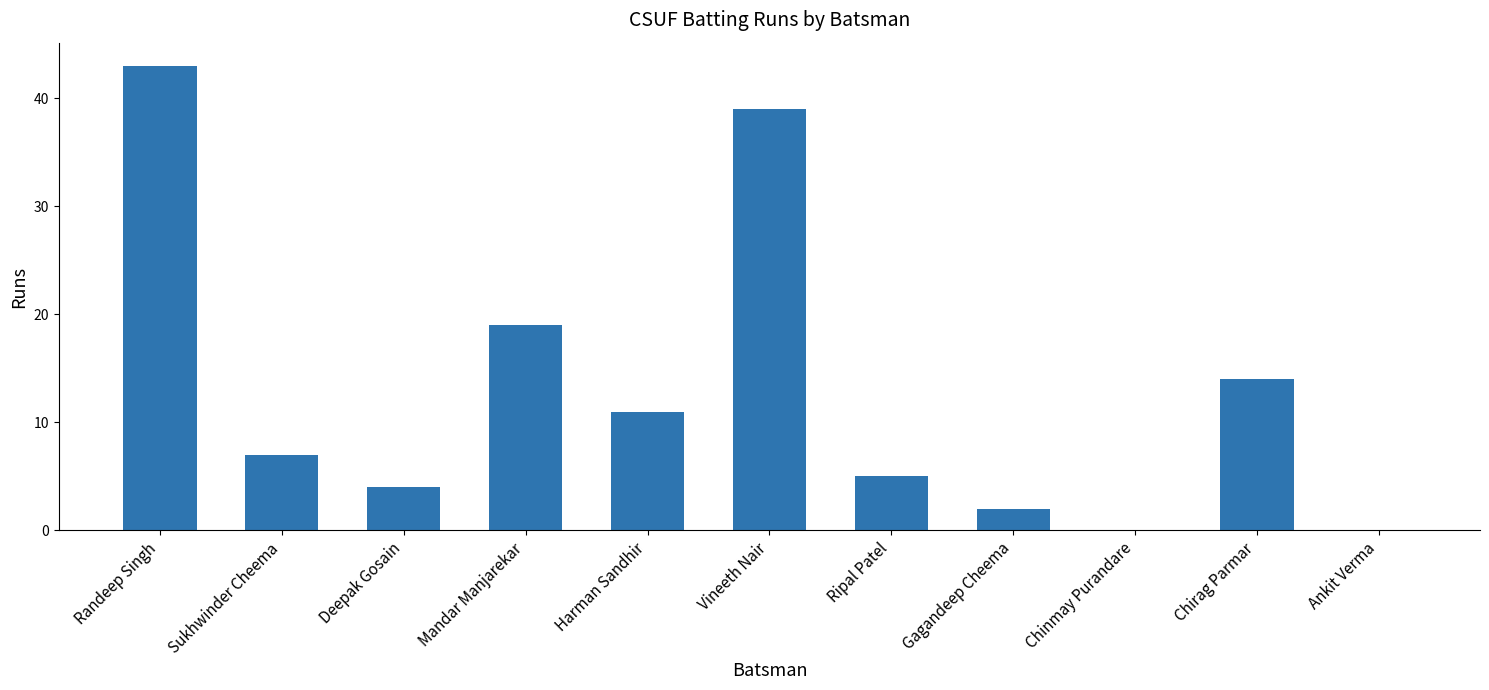

Is it true that the value at Chinmay Purandare is 0?

True